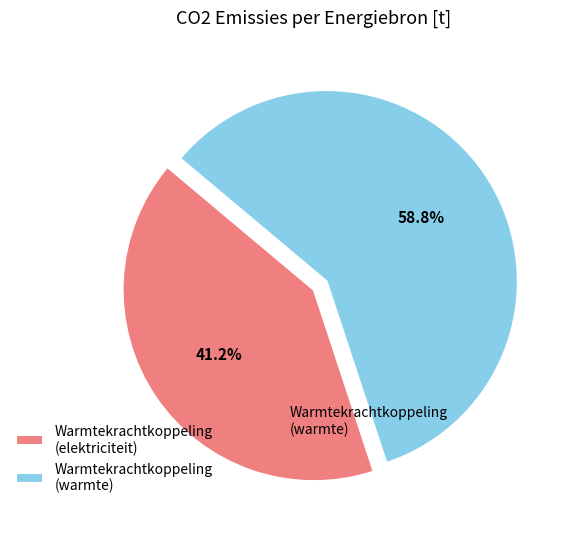

Which has a higher value, Warmtekrachtkoppeling (warmte) or Warmtekrachtkoppeling (elektriciteit)?

Warmtekrachtkoppeling (warmte)